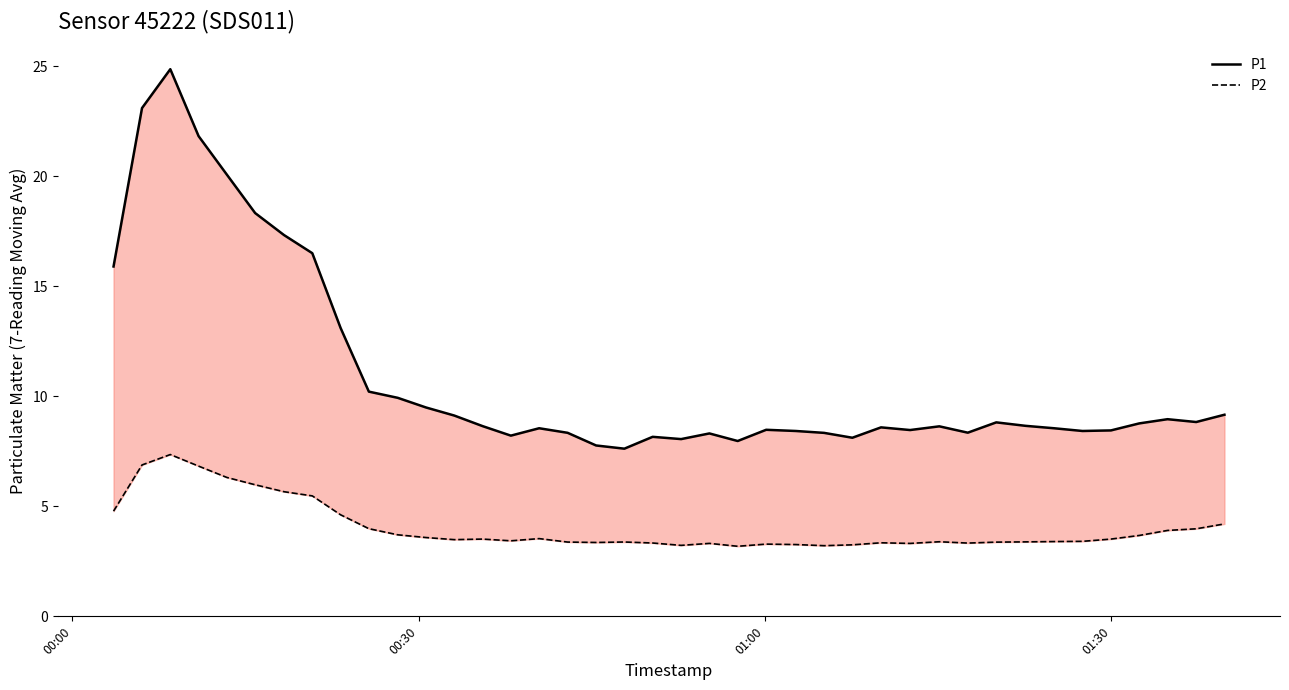

Is it true that P2 equals 5.3 at 21?

False